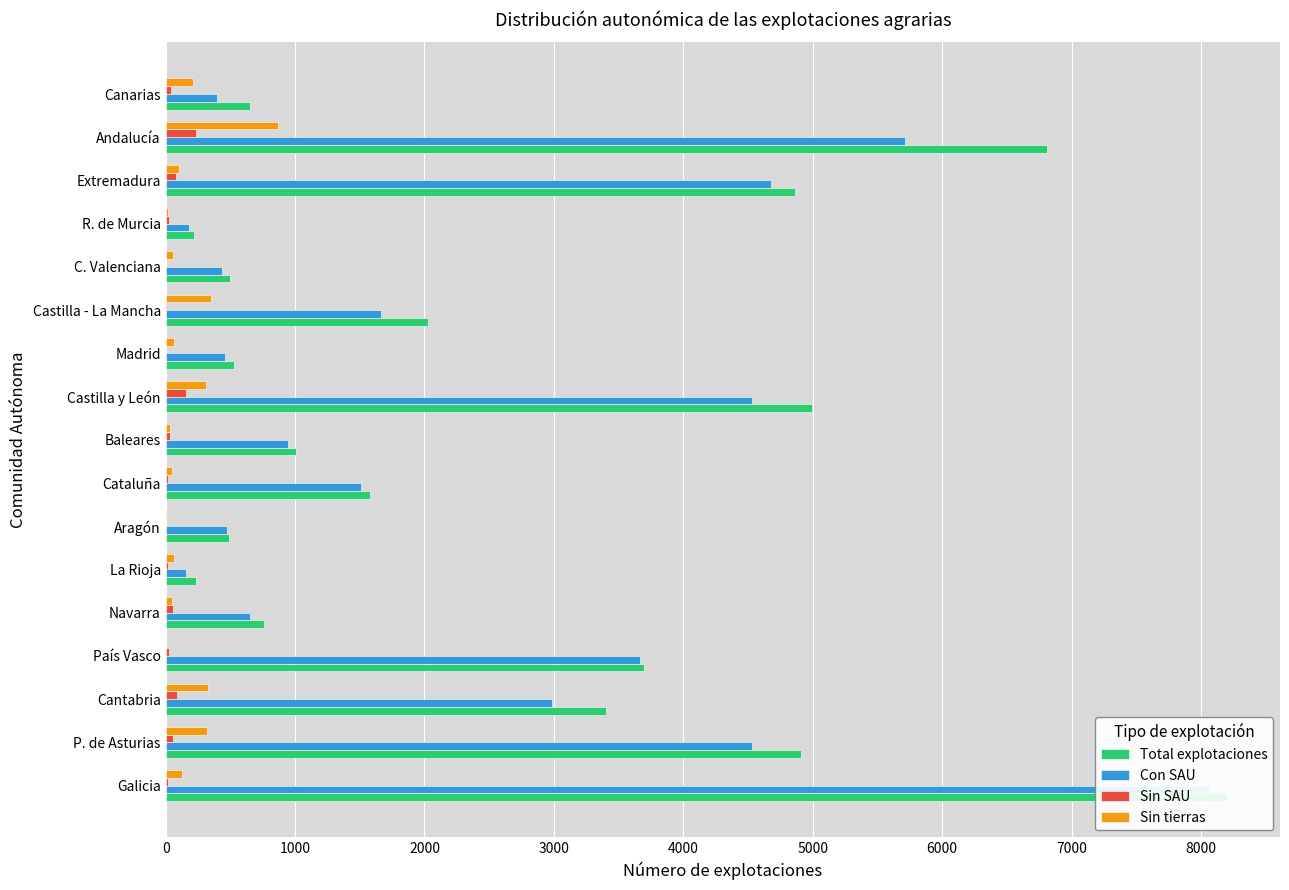

How many values in the Sin SAU series are below 26?

8